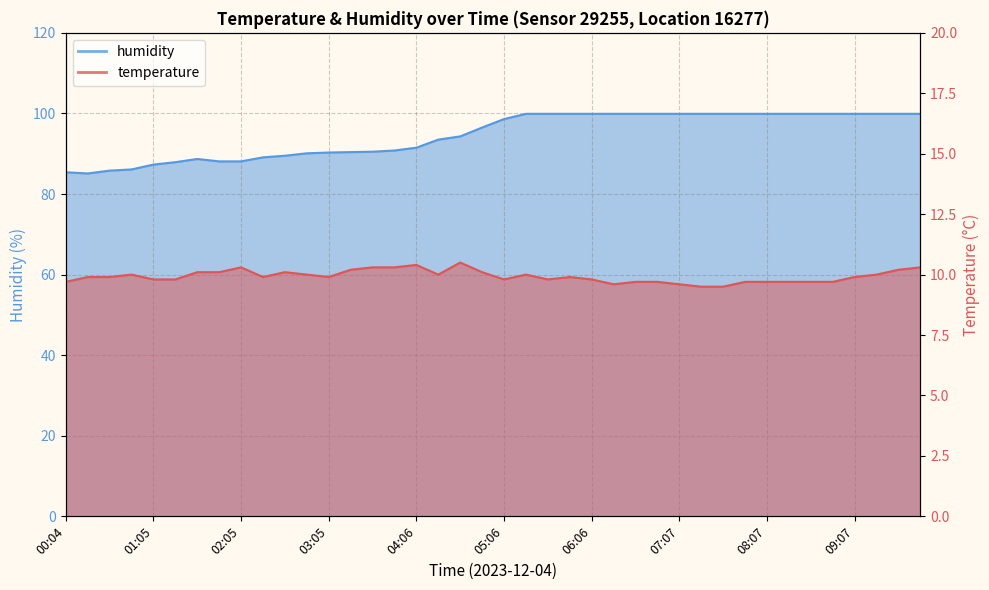

What are all the series names shown in the legend?

temperature, humidity